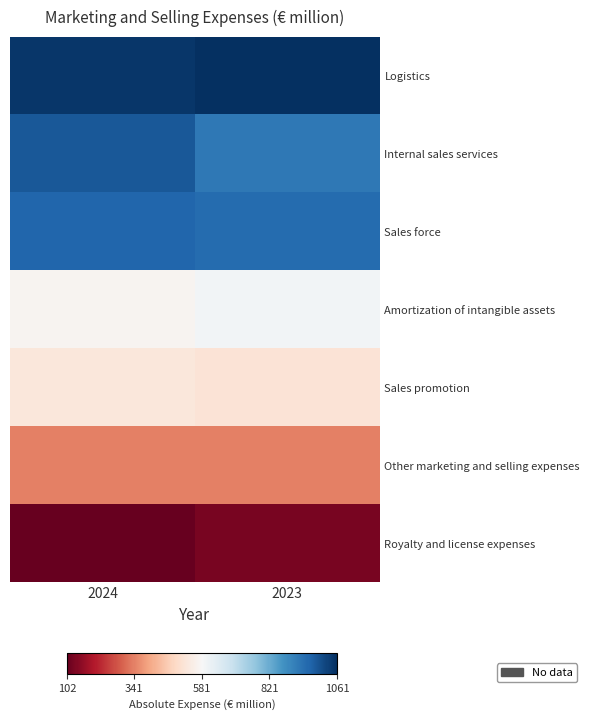

At how many categories does at least one series exceed 924?

2